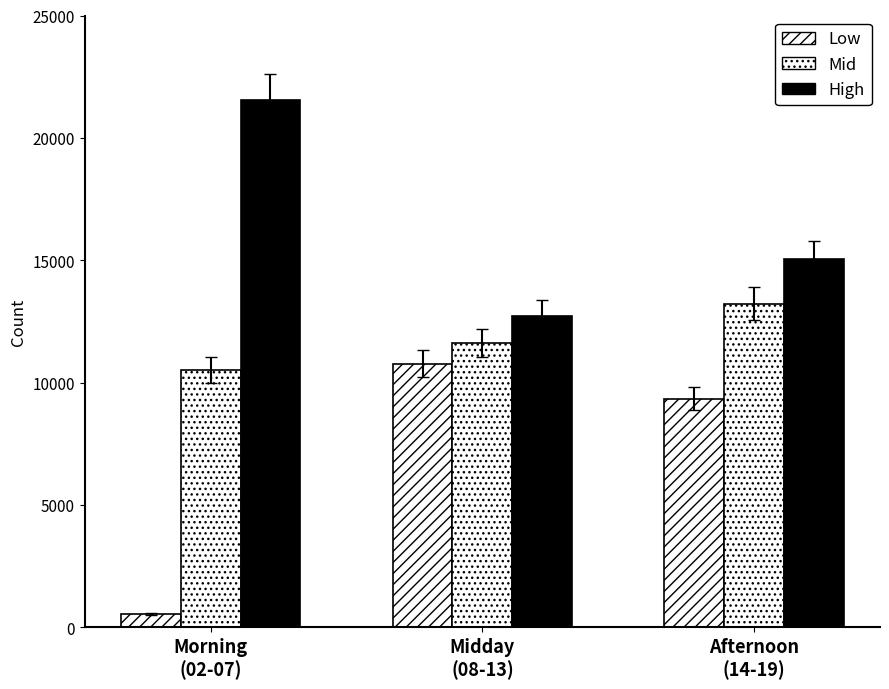

The value of High at Morning
(02-07) is 8440. True or false?

False